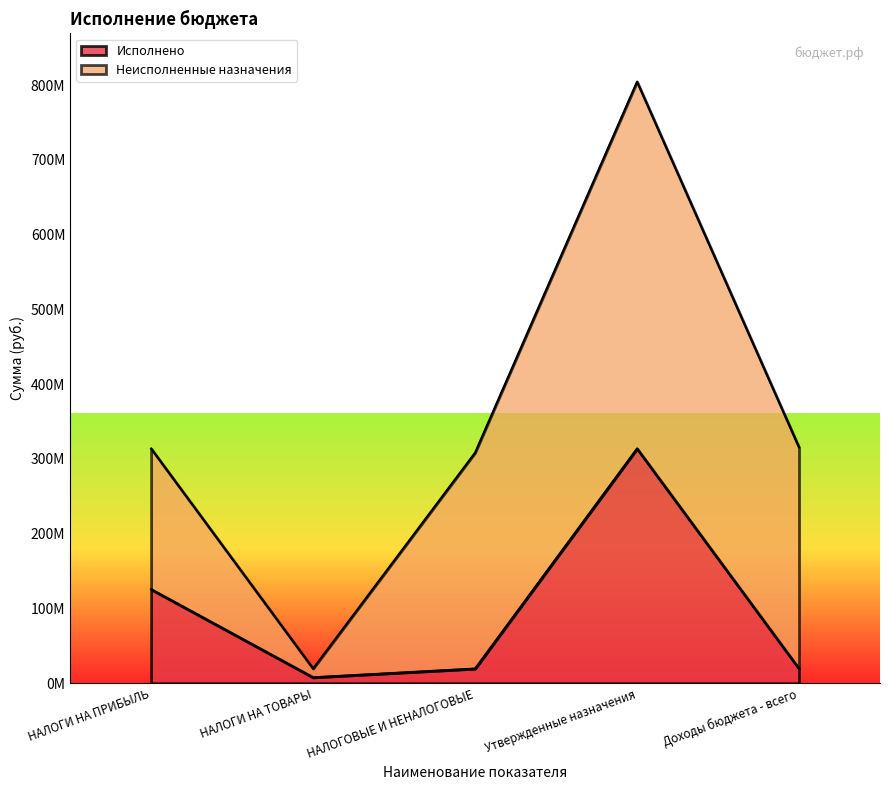

What is the average value?

97328963.1